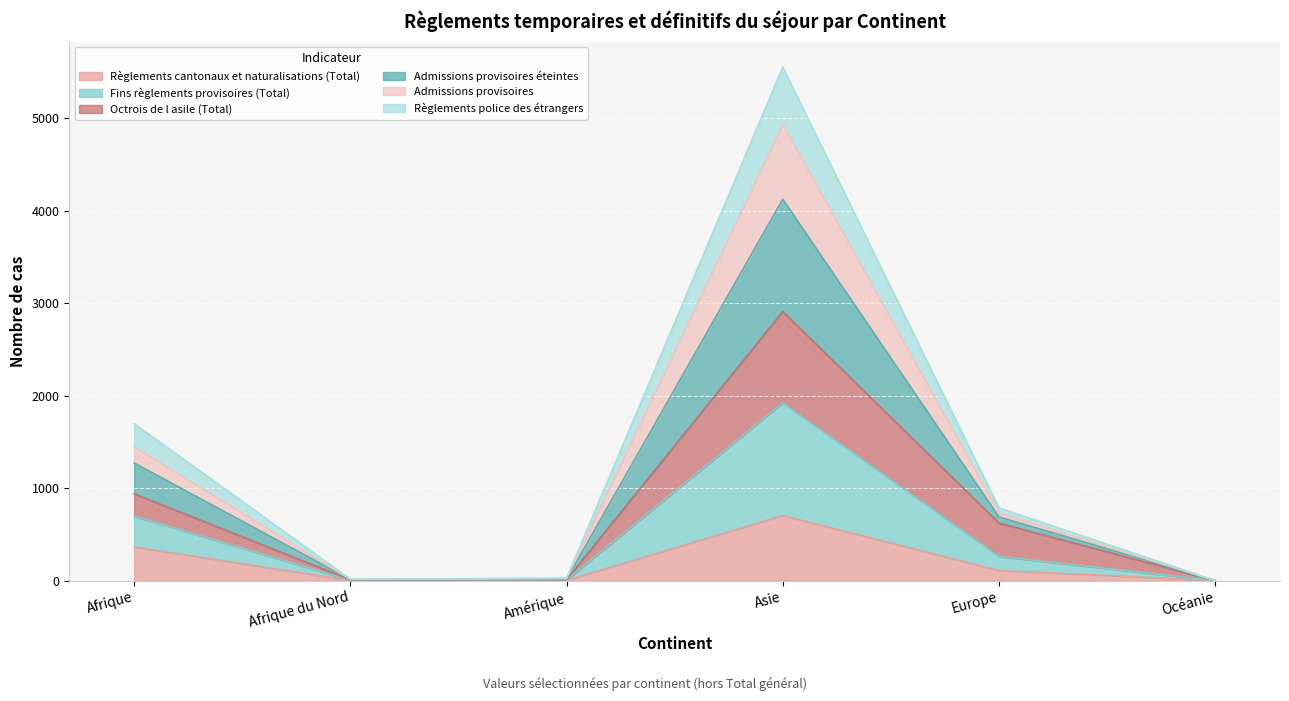

Which has a higher value, Amérique or Afrique du Nord?

Amérique